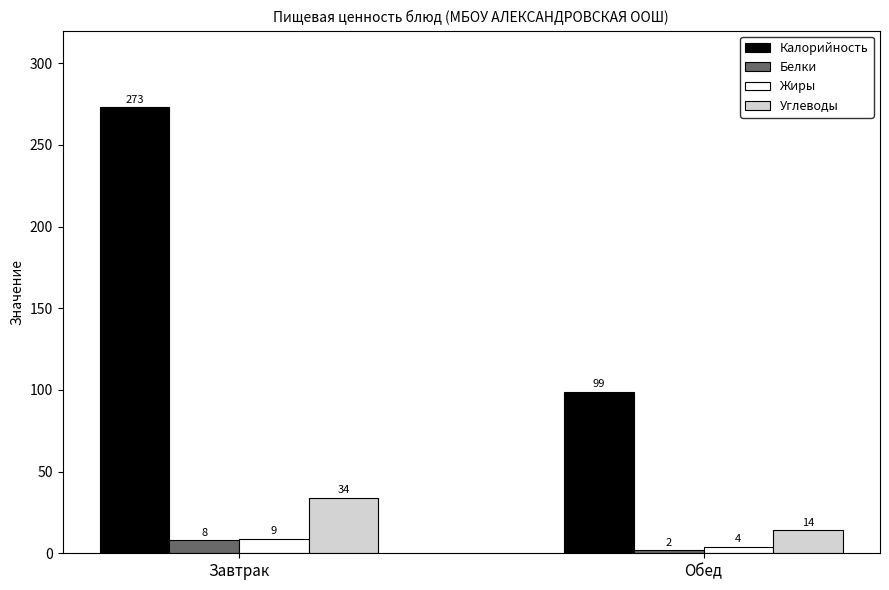

What is the sum of the Белки values at Обед and Завтрак?

10